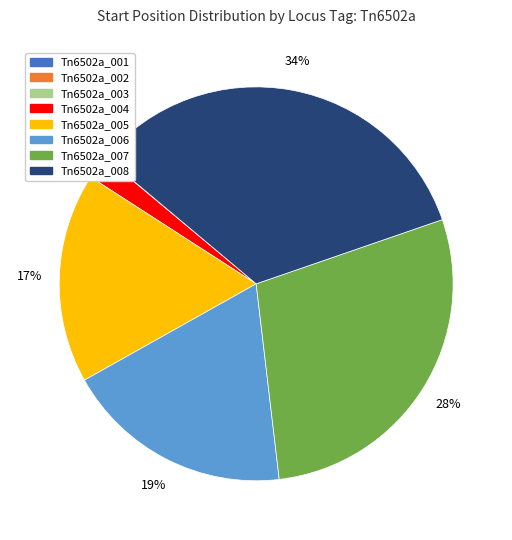

To the nearest percent, what is the difference between the Tn6502a_004 and Tn6502a_006 slice percentages?

17%